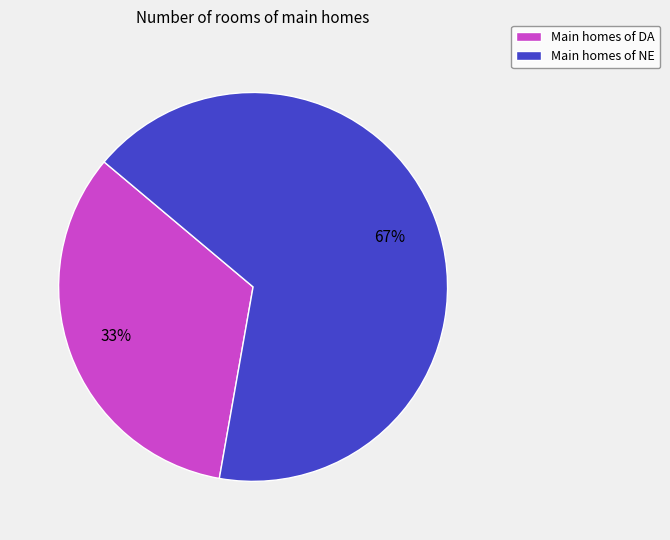

To the nearest percent, what is the combined percentage of Main homes of DA and Main homes of NE?

100%